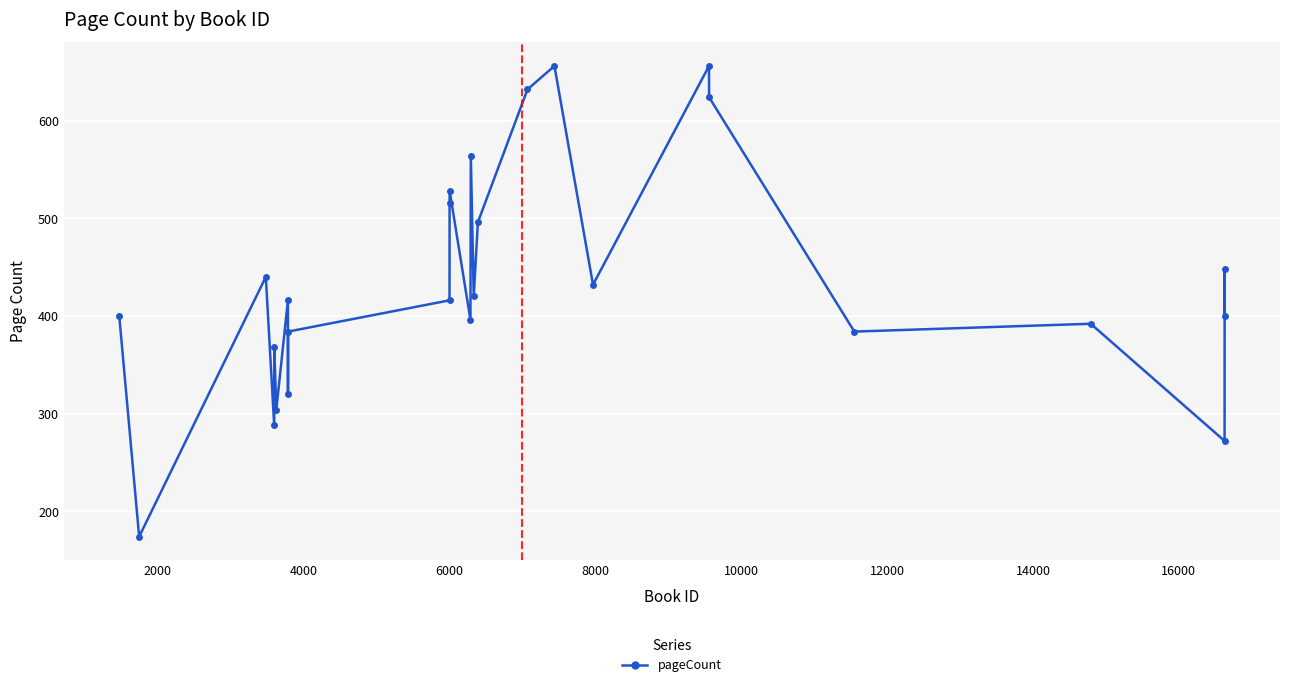

True or false: there are more than 0 points higher than both neighbors.

True